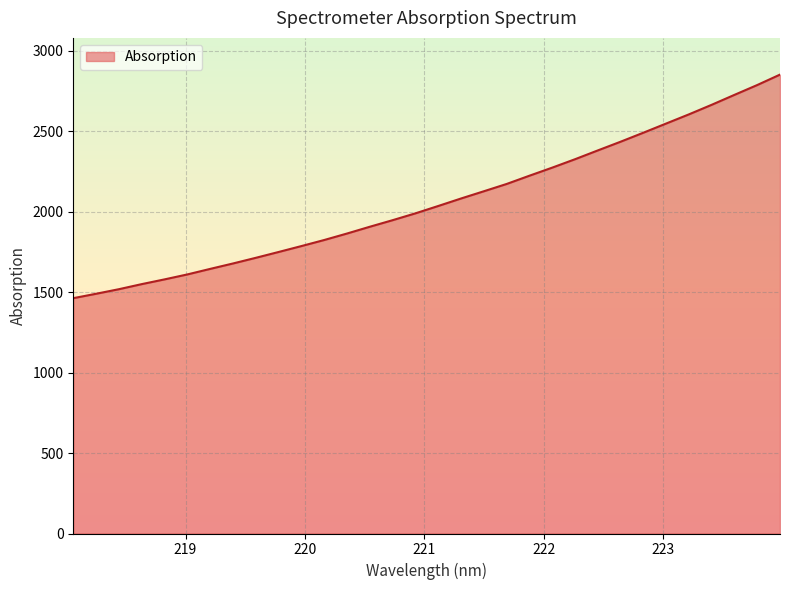

What is the difference between the maximum and minimum values?

1388.9